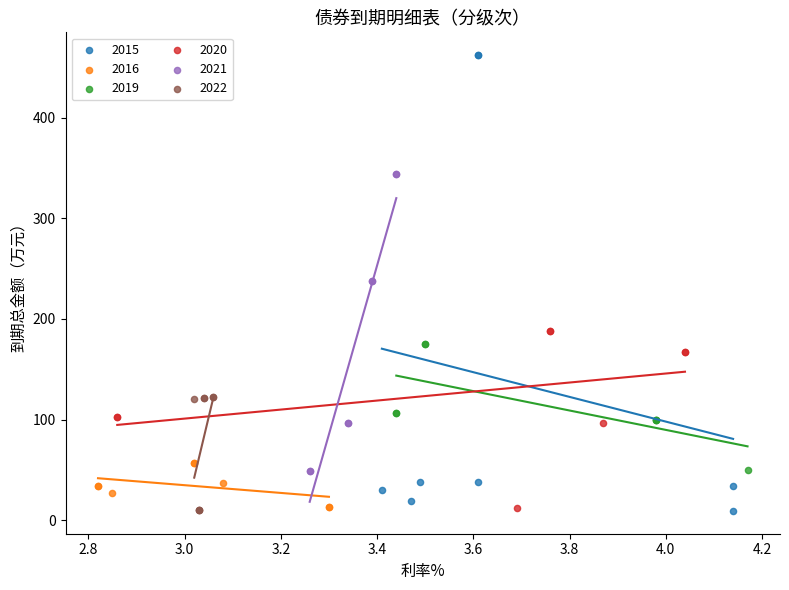

Which series has the largest Y range (max minus min)?

2015